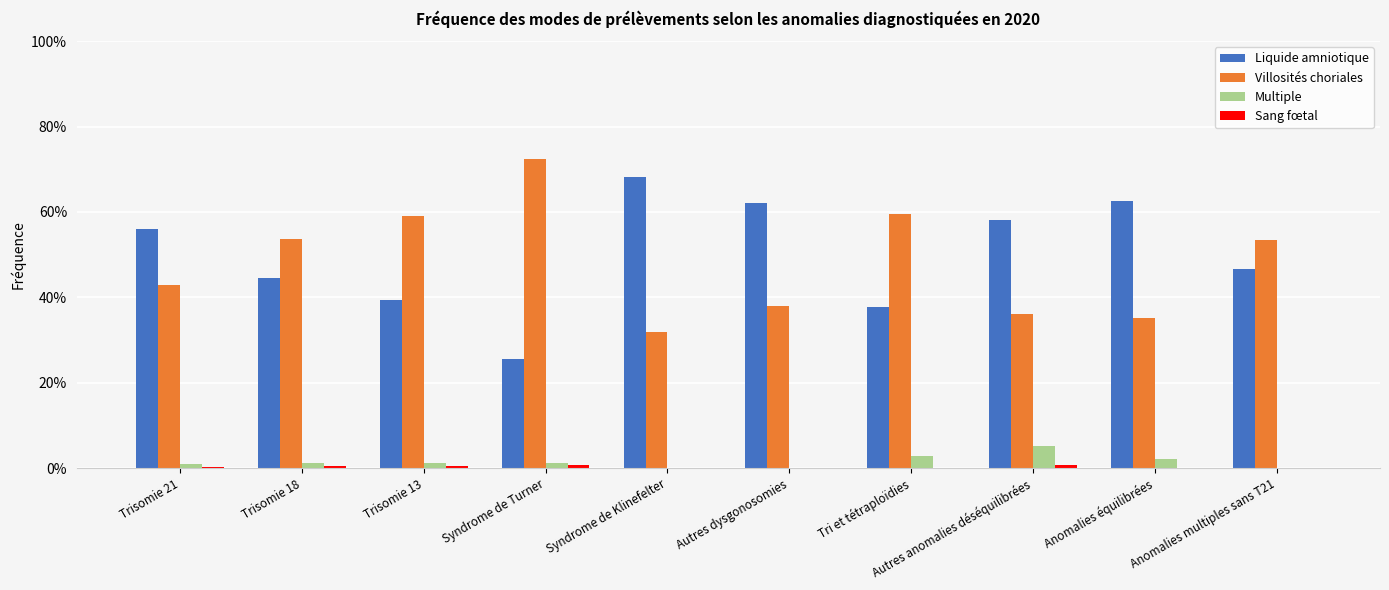

Does the chart contain stacked bars?

No